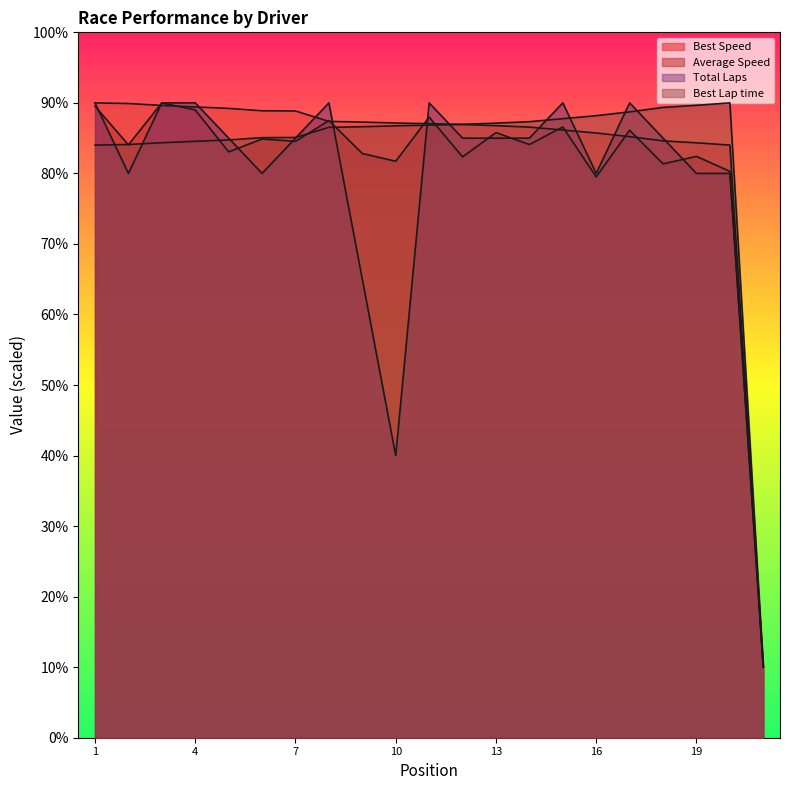

The Average Speed series shows 152.2 at Douglas Loughead. True or false?

False